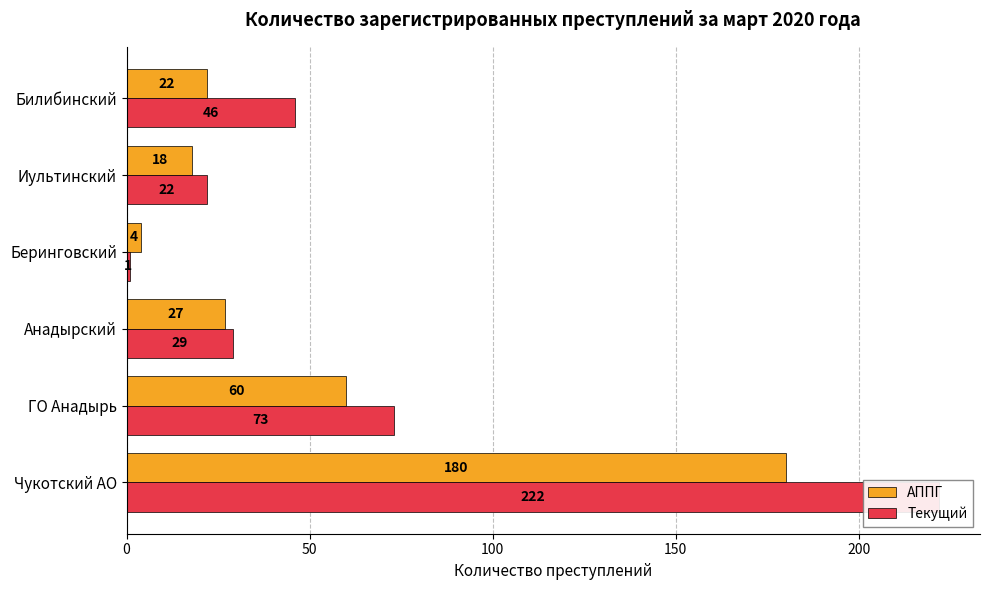

The АППГ series shows 3 at Беринговский. True or false?

False